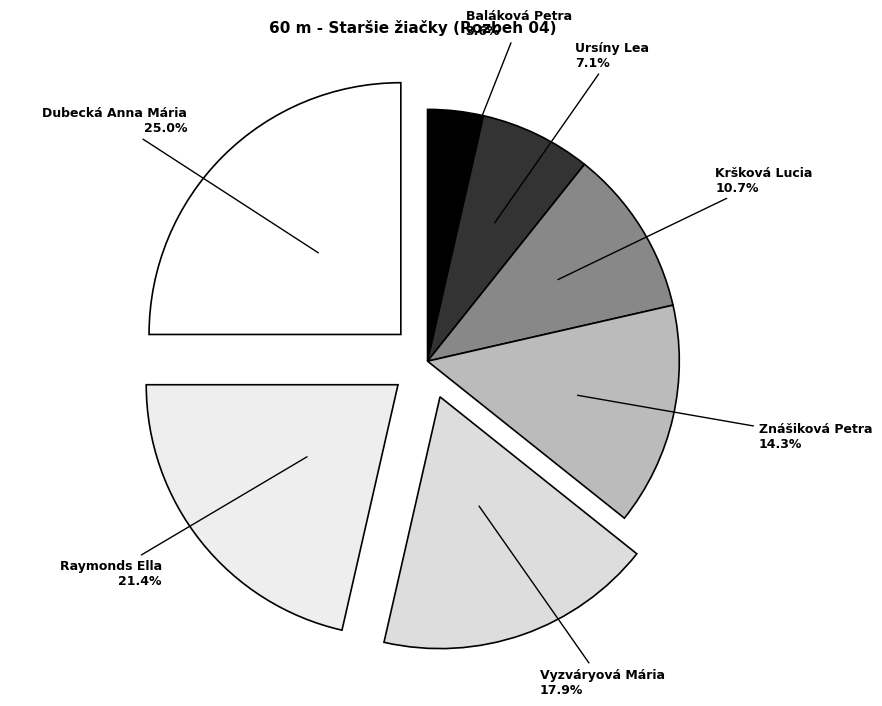

Is there any slice that represents more than half of the pie?

No